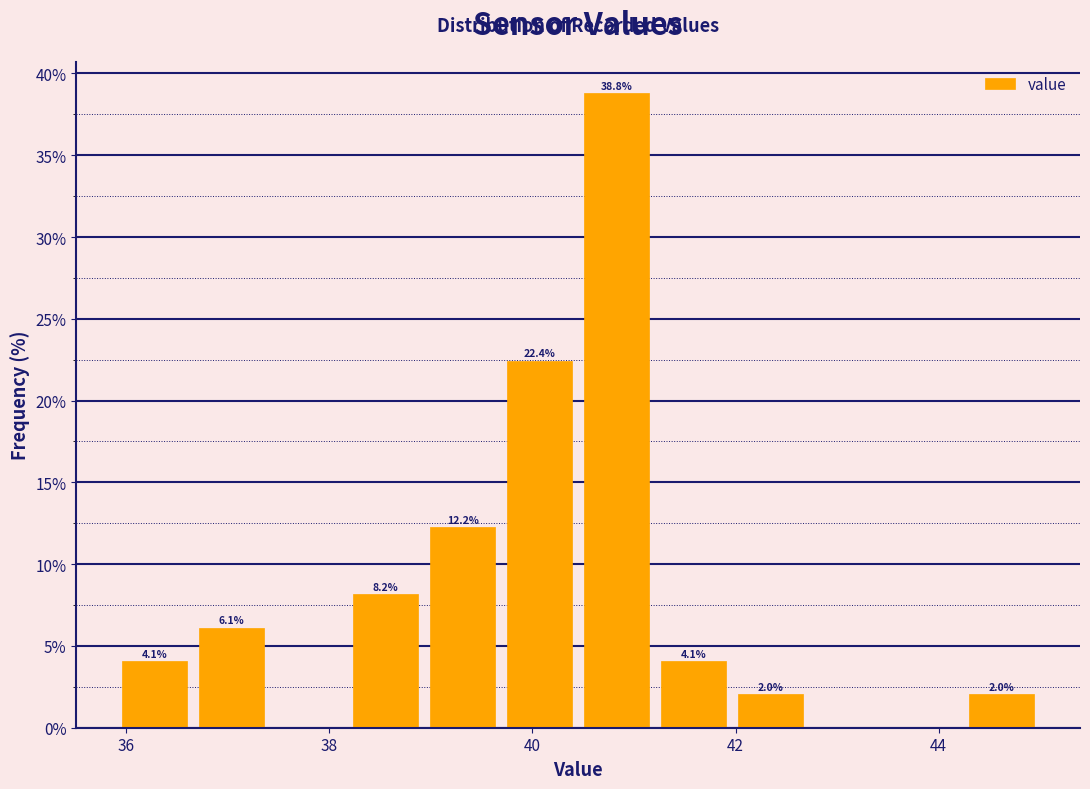

Around what value on the x-axis is the tallest bar? Give the approximate position of its centre, as read against the axis.

40.8